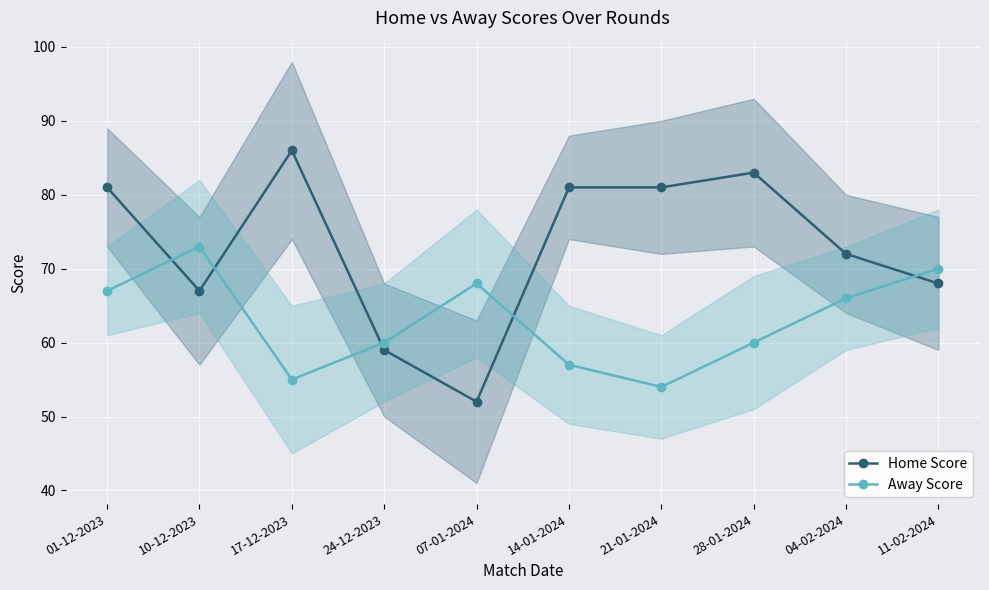

How many data points in Away Score are less than 66?

5